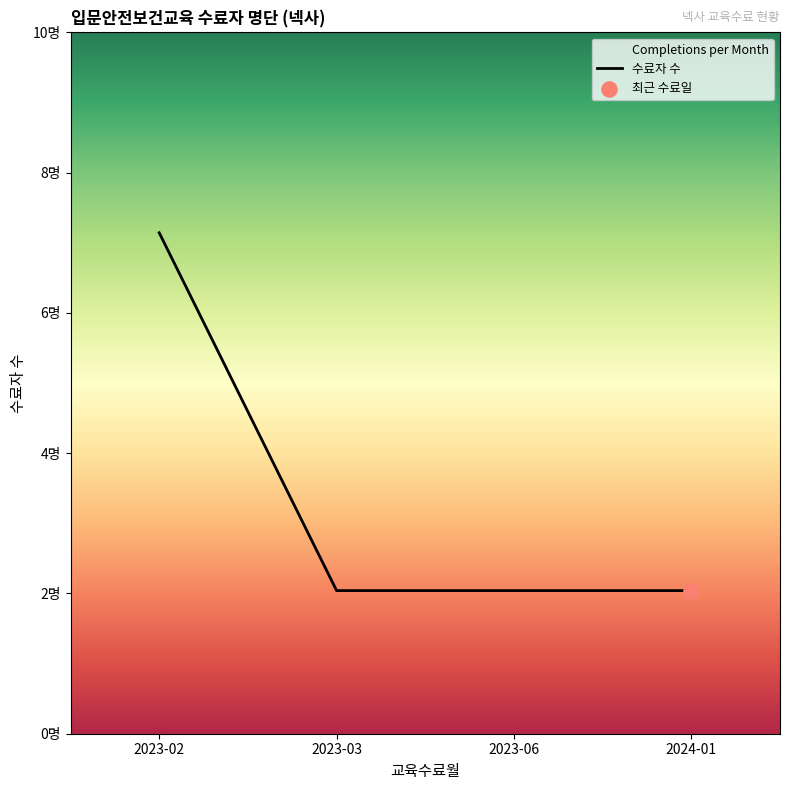

What is the change in value from 2023-02 to 2024-01?

-5